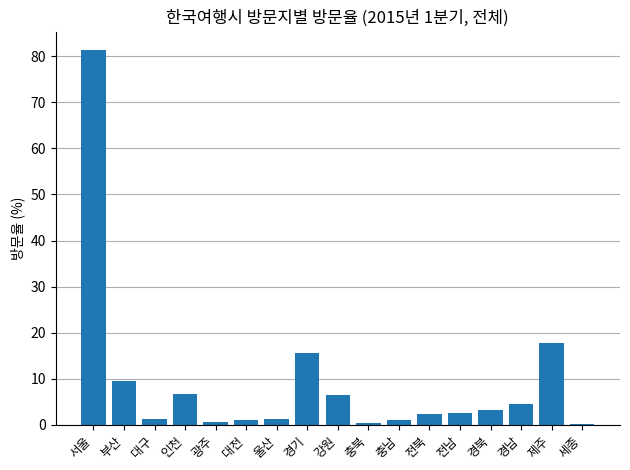

The chart shows a value of 2.4 at 전북. True or false?

True